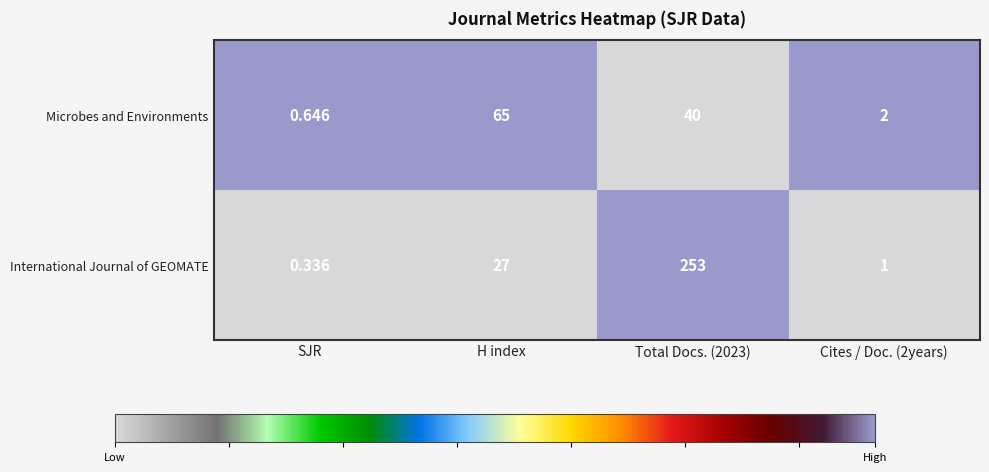

At which category is the sum across all series the highest?

Total Docs. (2023)